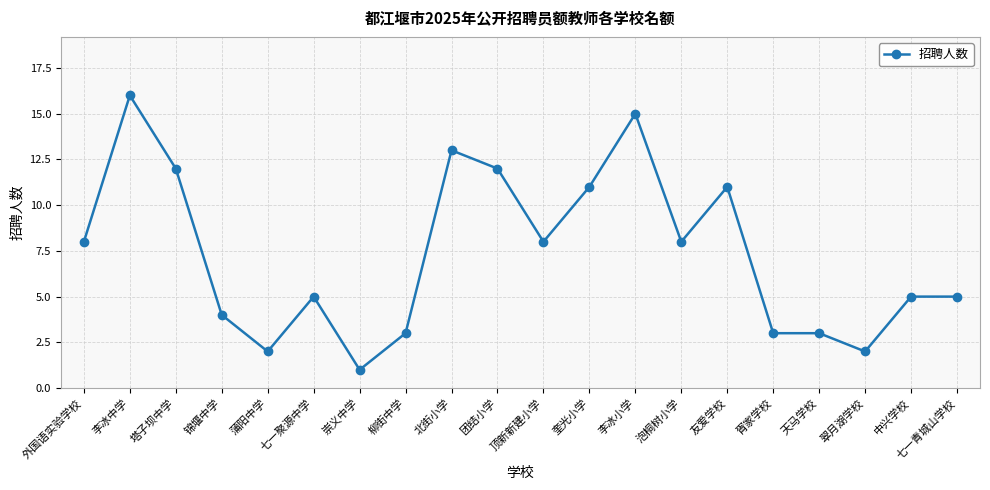

What is the ratio of the value at 友爱学校 to the value at 天马学校?

3.7